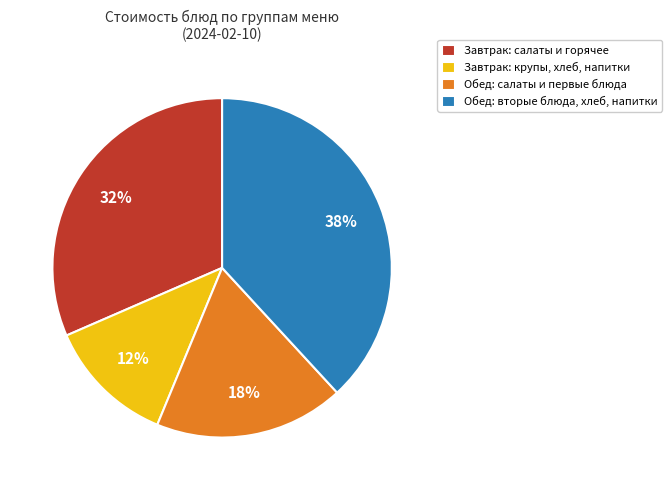

What percentage is the Завтрак: крупы, хлеб, напитки slice, to the nearest percent?

12%